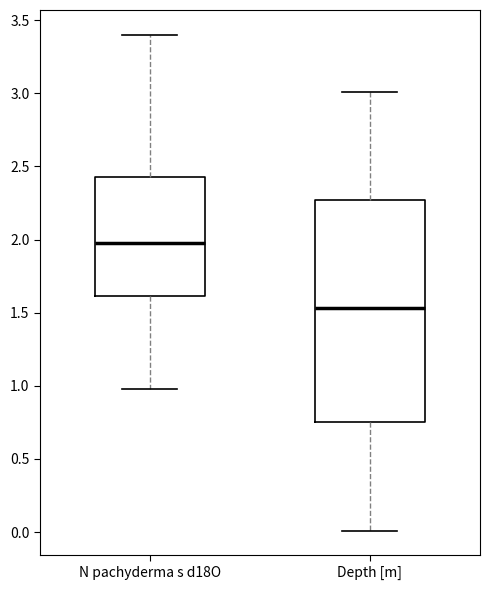

Which box has the lowest median line?

Depth [m]